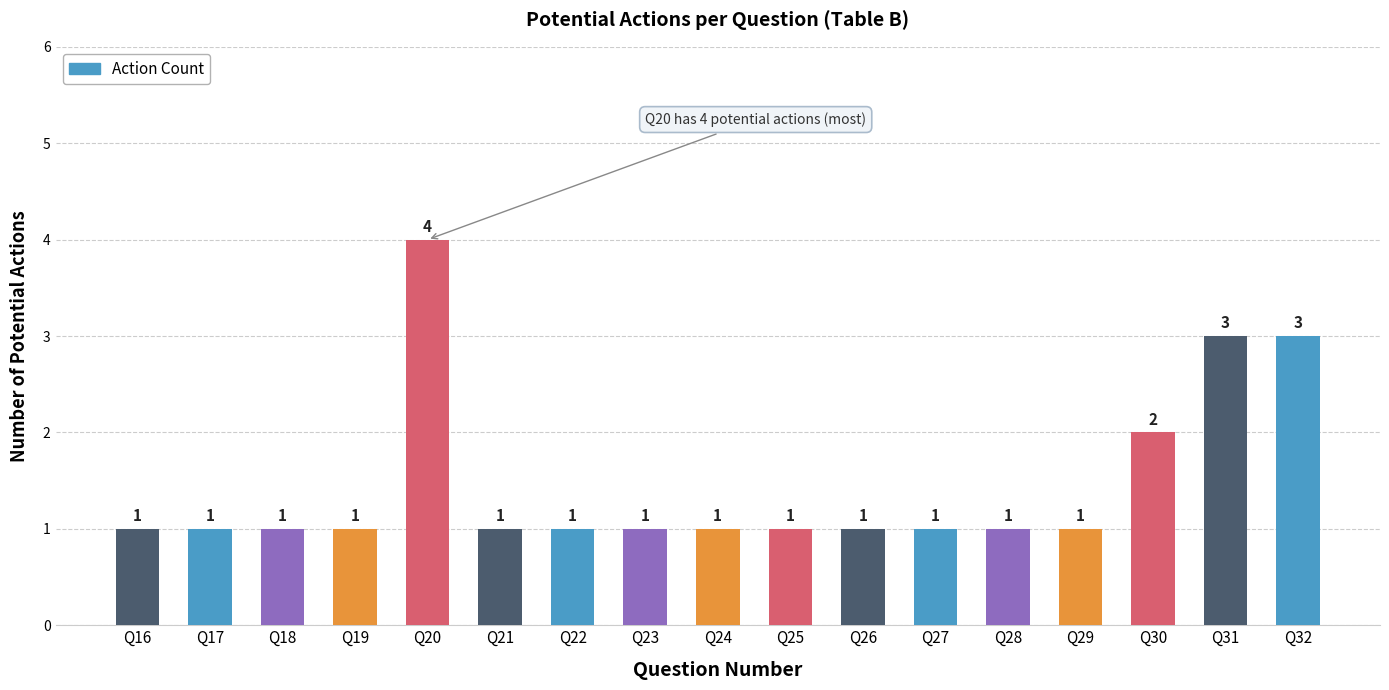

Are the bars horizontal?

No